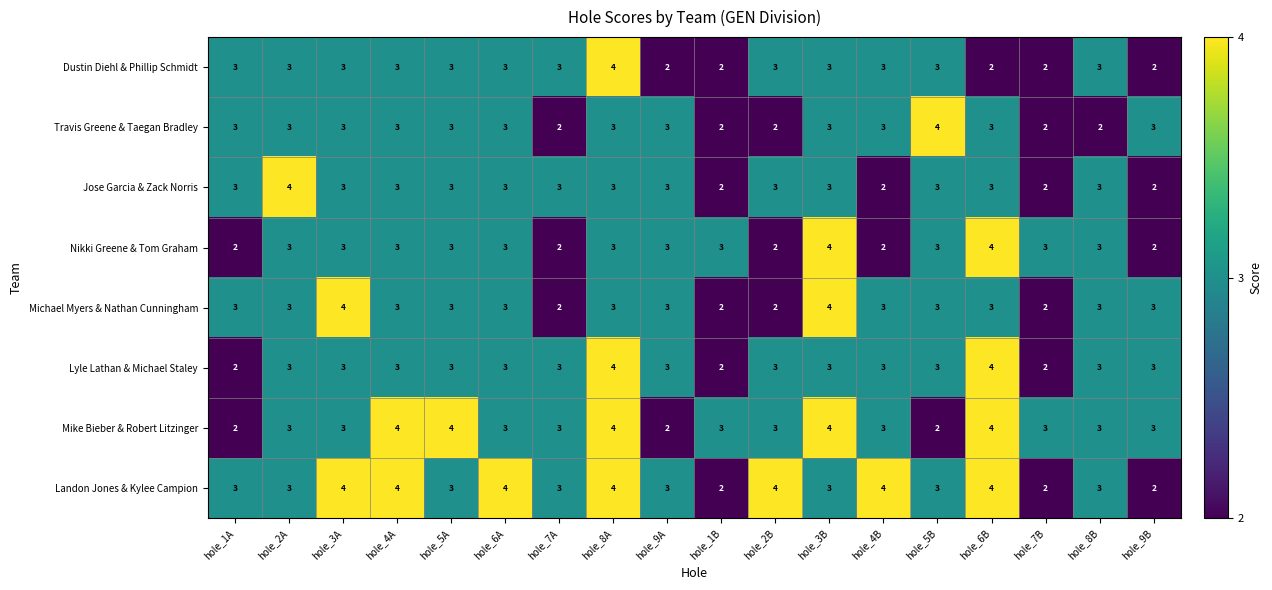

The Lyle Lathan & Michael Staley series shows 3 at hole_1B. True or false?

False